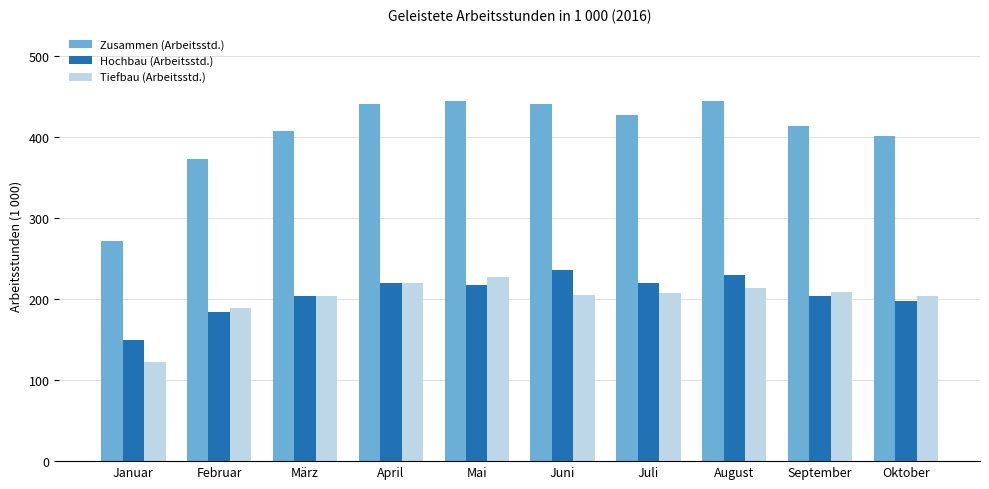

How many series are shown in this chart?

3